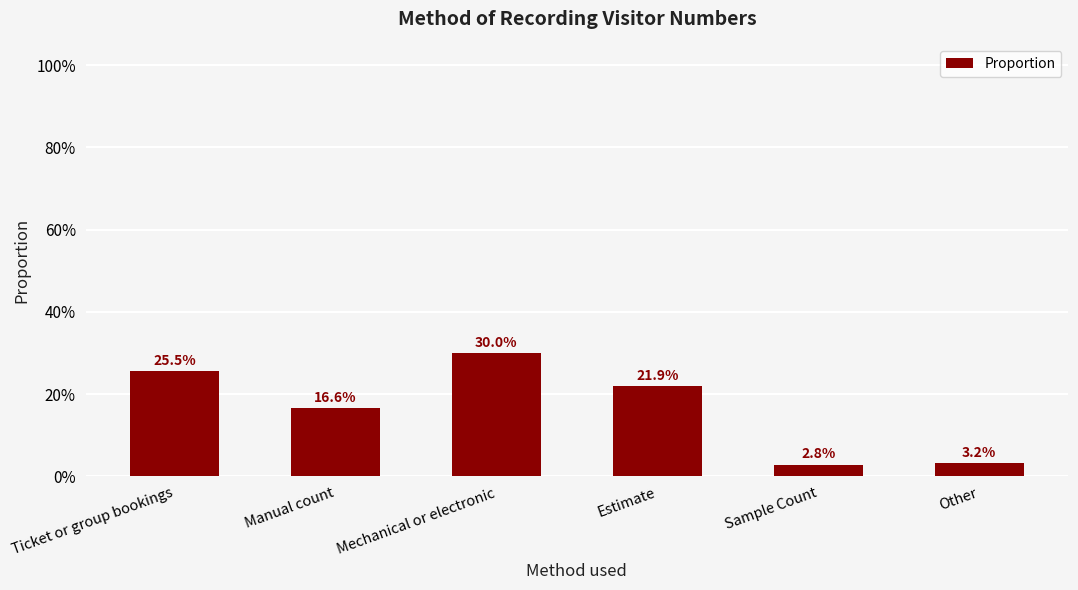

Does the chart contain any negative values?

No